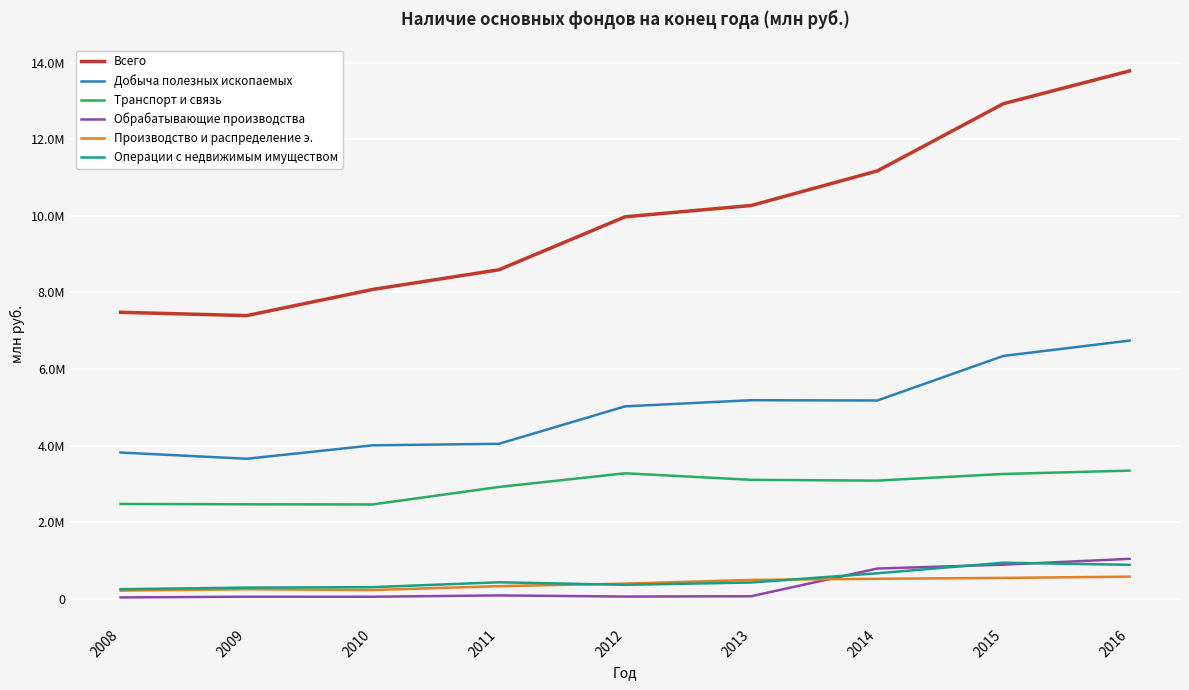

Reading left to right, list all the values displayed in this chart.

Всего: 7482387	7395492	8078818	8591809	9974677	10269889	11171967	12927569	13782310
Добыча полезных ископаемых: 3821733	3659299	4010222	4049025	5026946	5188044	5180048	6343561	6743878
Транспорт и связь: 2479466	2471332	2467110	2922888	3280181	3109297	3089214	3262550	3349485
Обрабатывающие производства: 39636	58898	58243	92785	62928	70638	793615	895320	1046776
Производство и распределение э.: 217981	253883	233754	334280	399998	497232	526600	549419	582268
Операции с недвижимым имуществом: 254972	296831	308018	435156	368928	429447	670150	945588	891068